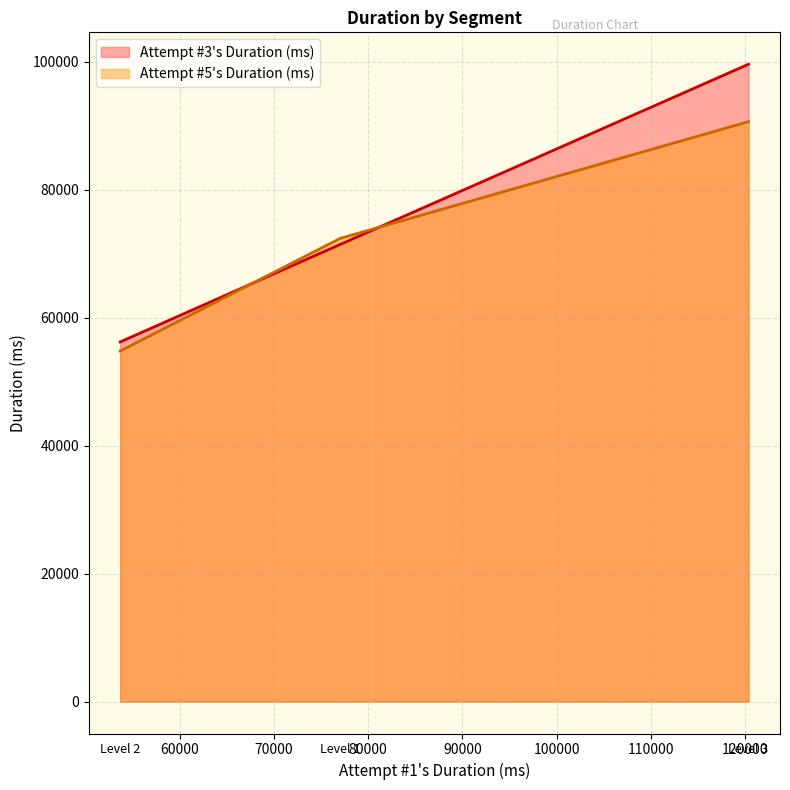

What is the spread (max minus min) of values at Level 1?

946